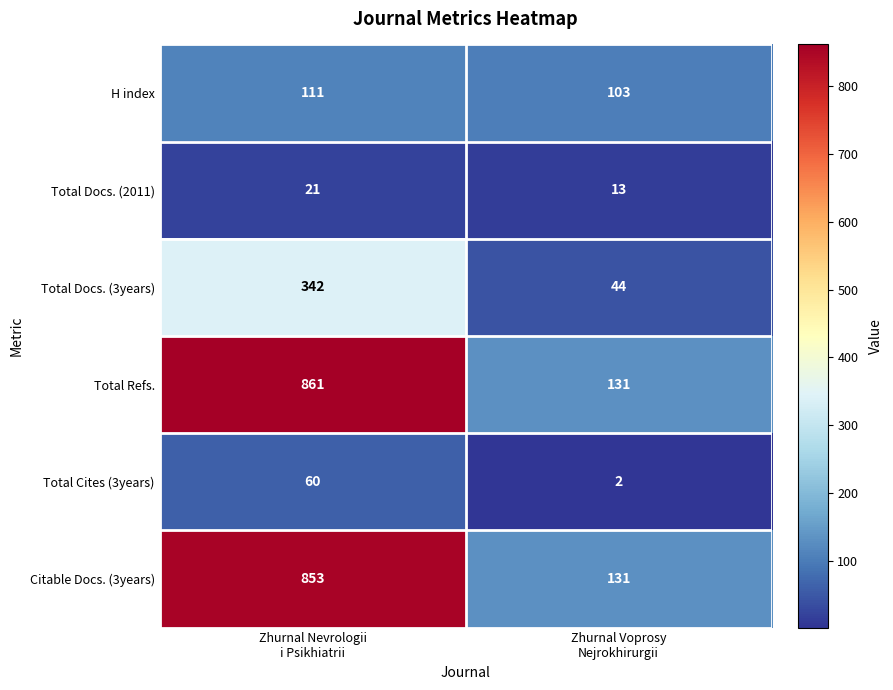

What is the difference between the maximum and minimum values in the Total Docs. (2011) series?

8